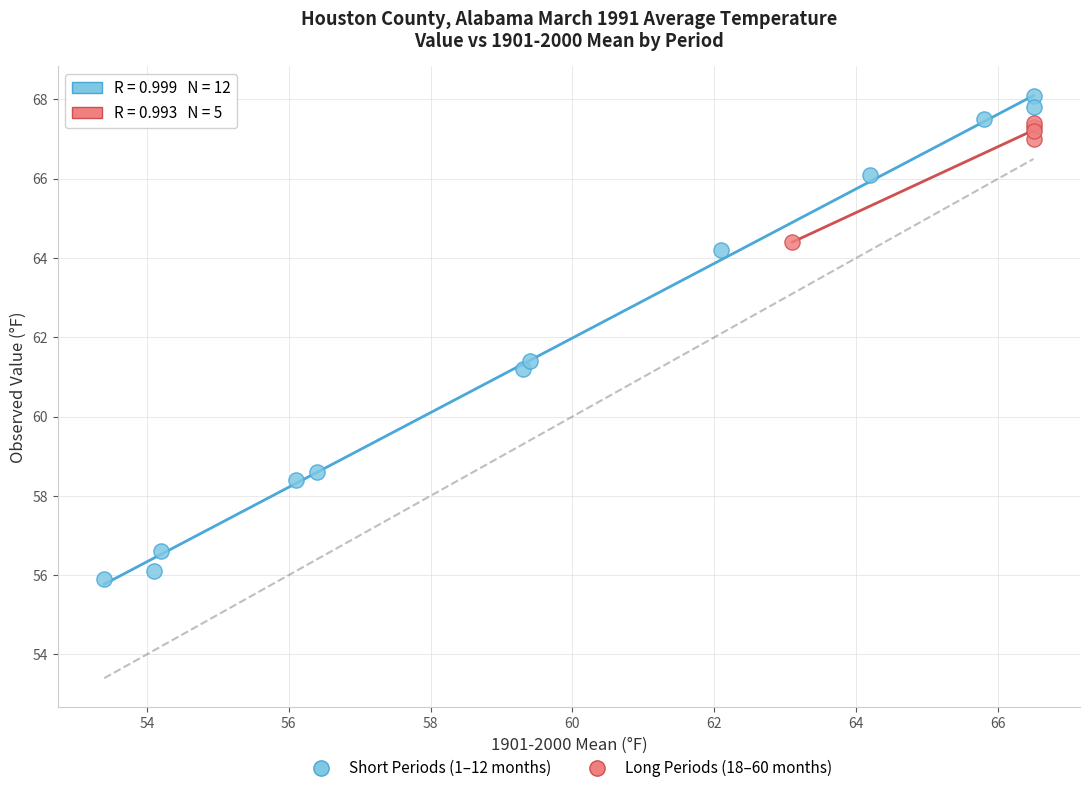

What are all the series names shown in the legend?

Short Periods (1–12 months), Long Periods (18–60 months)